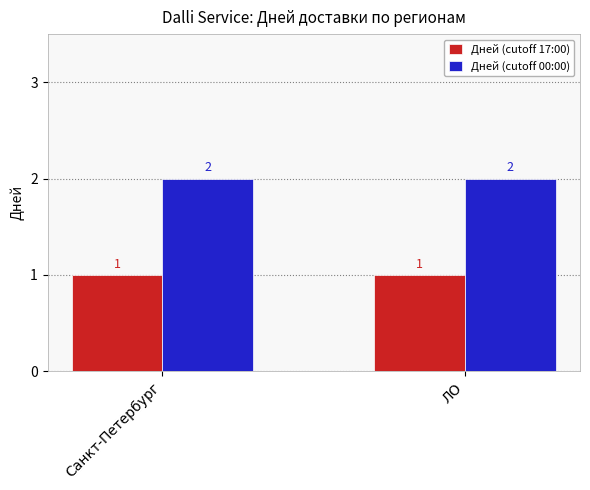

Rank the series at Санкт-Петербург from lowest to highest value.

Дней (cutoff 17:00), Дней (cutoff 00:00)